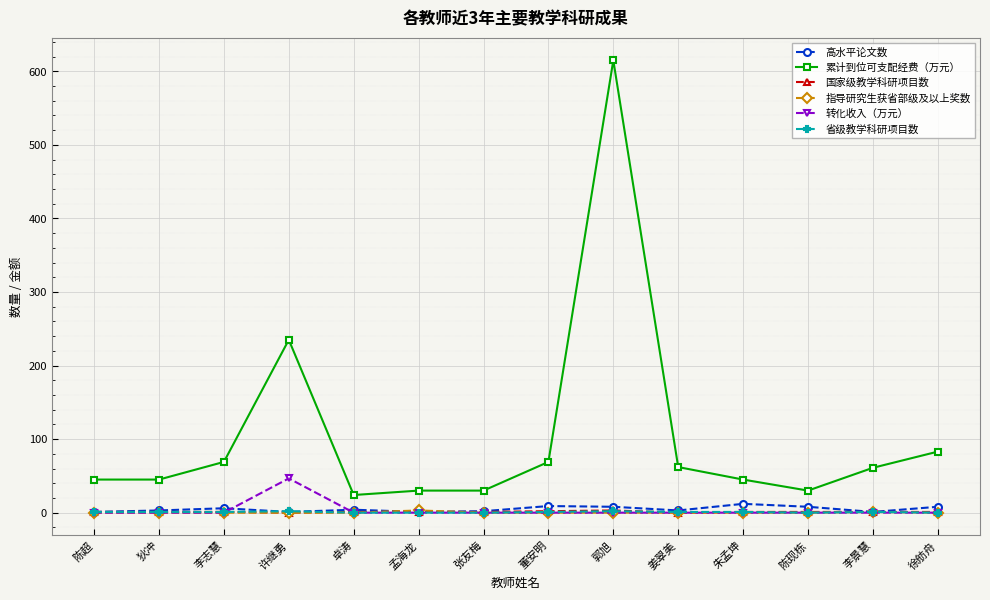

How many data points does each series have?

14